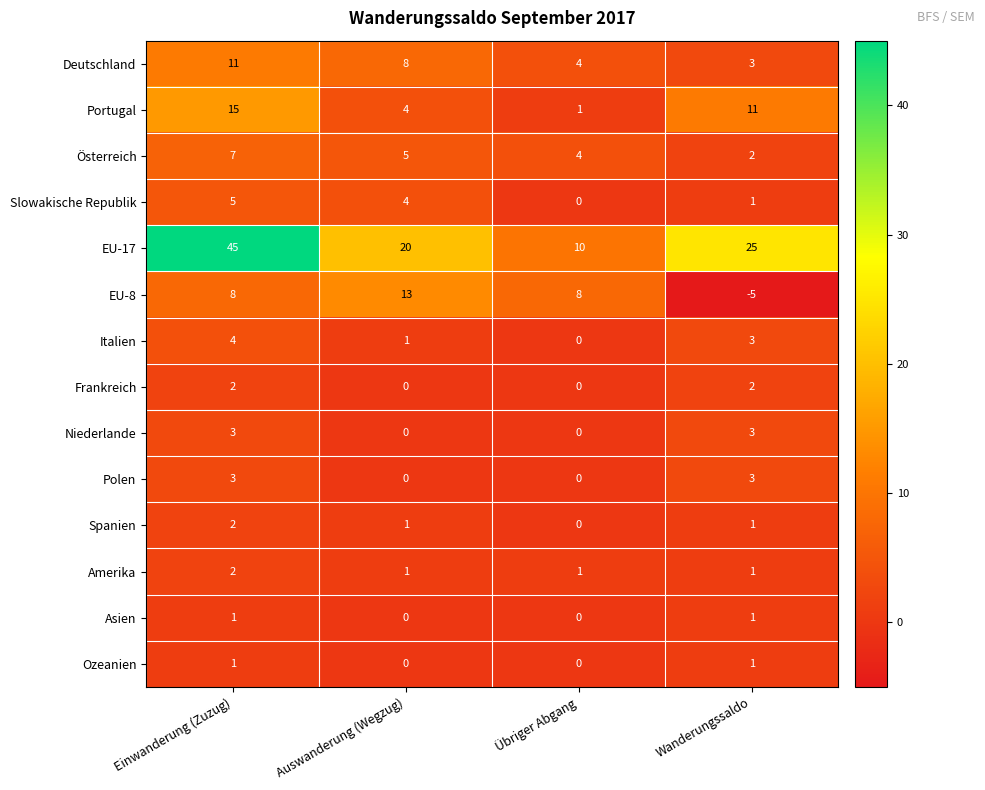

What is the difference between the highest and lowest values at Auswanderung (Wegzug)?

20